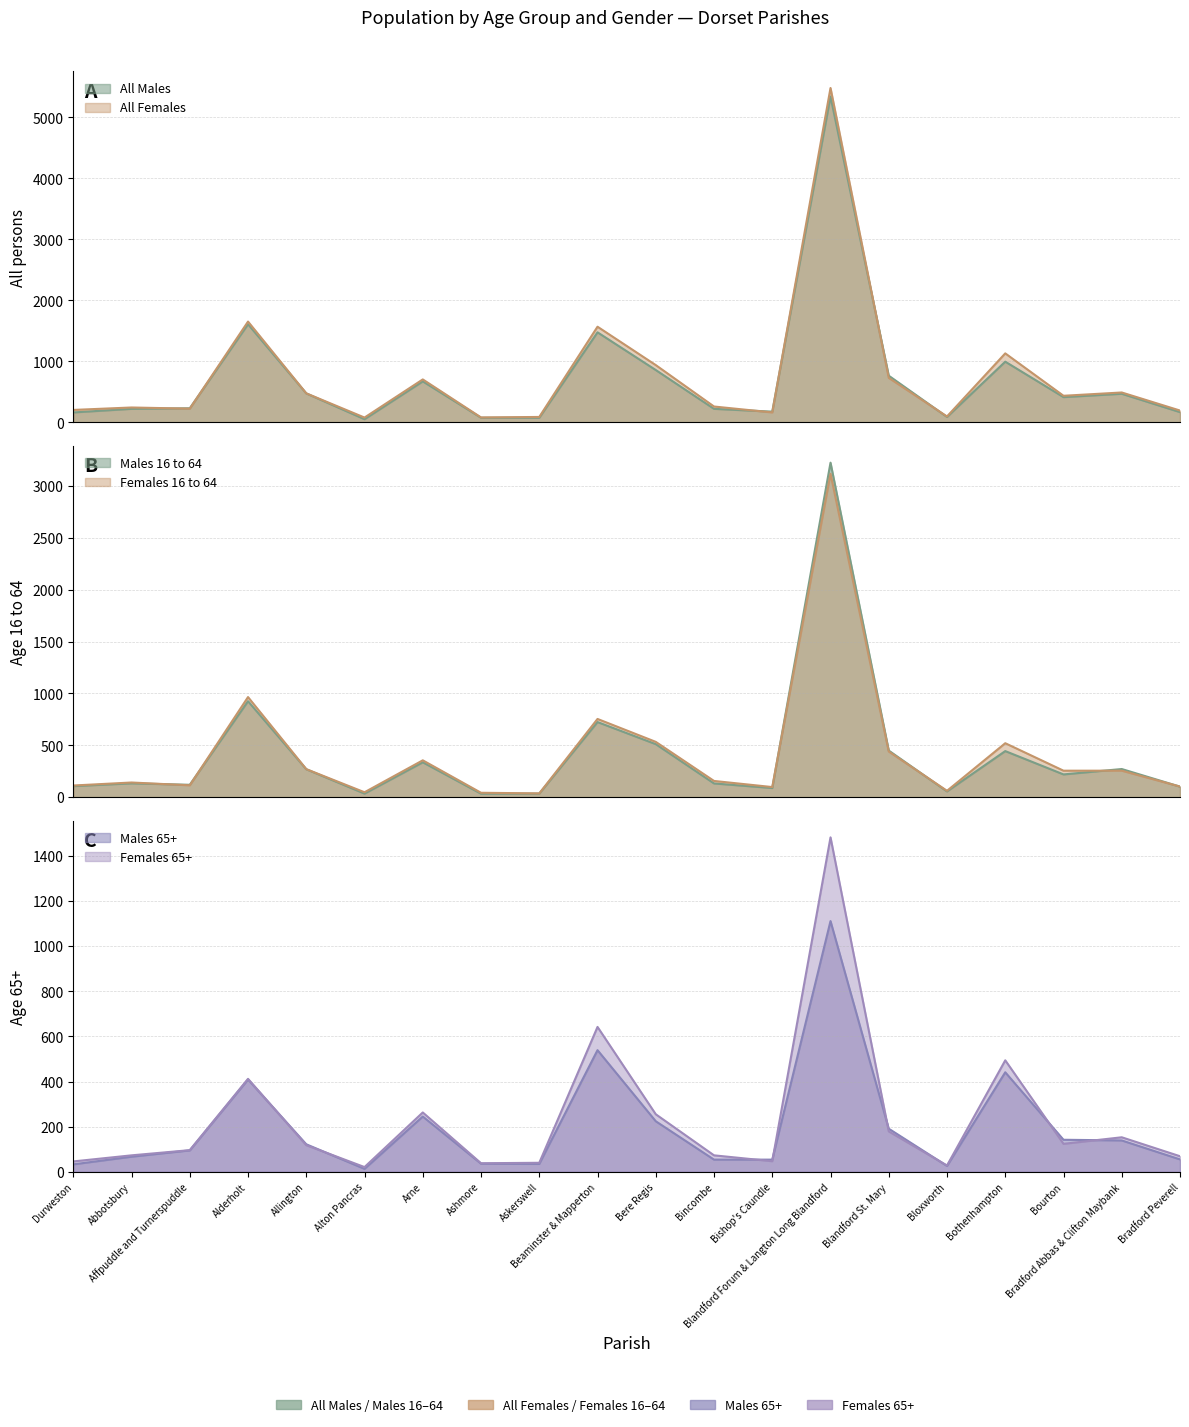

At which label does All Females first exceed 437?

Alderholt